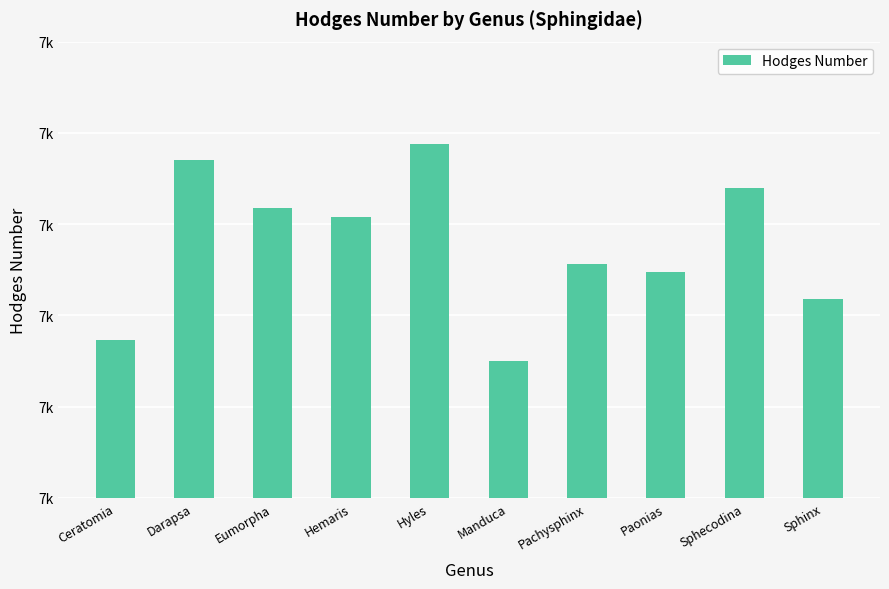

Reading left to right, transcribe all the data shown in this chart.

7786.5	7885.0	7859.0	7854.0	7894.0	7775.0	7828.0	7824.0	7870.0	7809.0